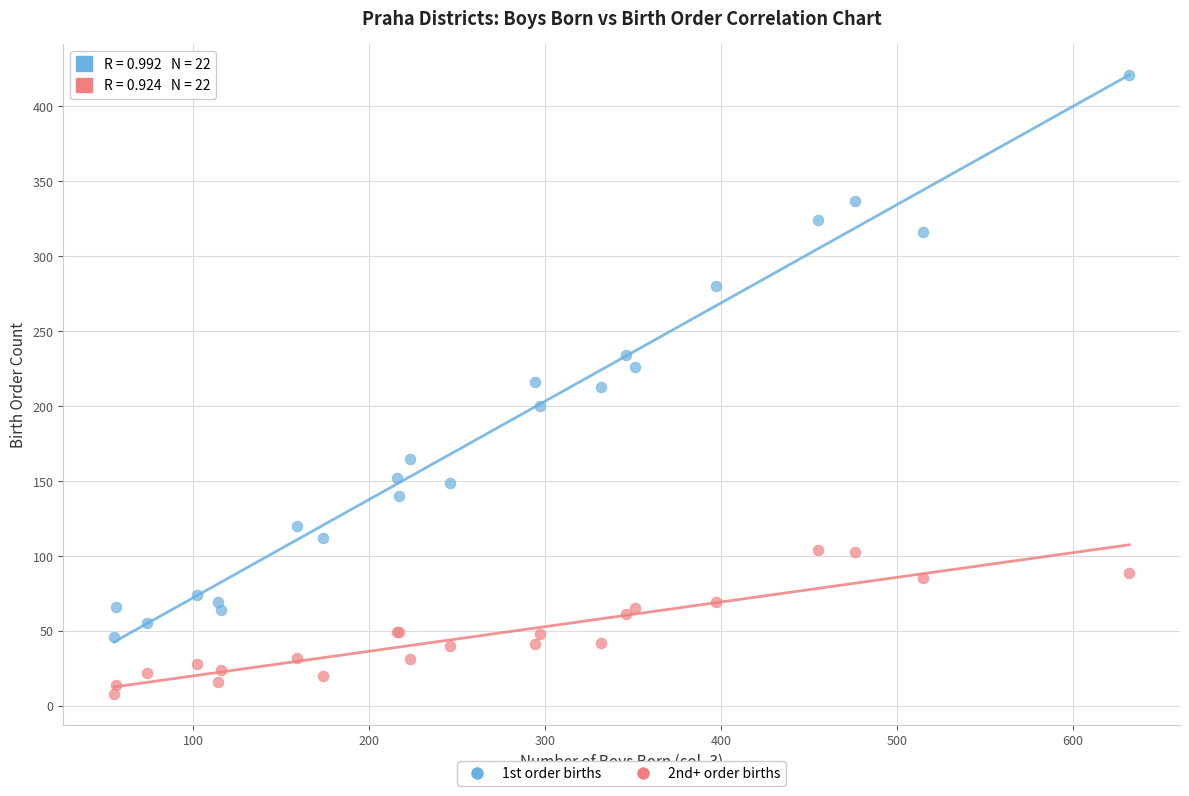

What are all the series names shown in the legend?

1st order births, 2nd+ order births